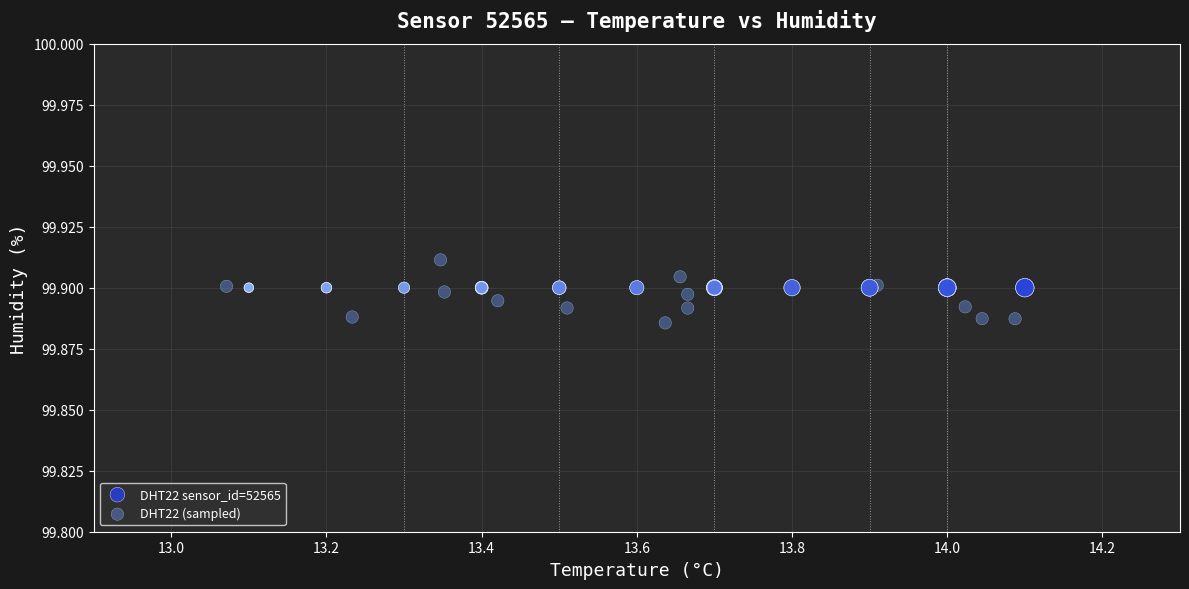

Which series contains the highest Y value?

DHT22 (sampled)